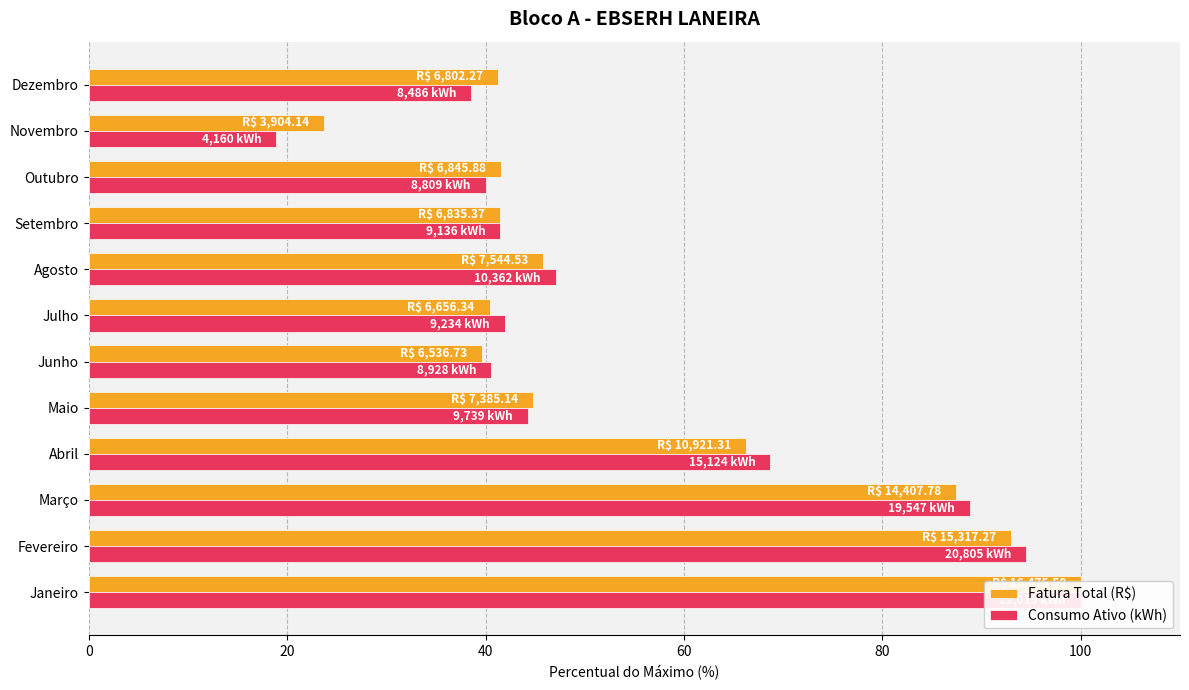

Is the value of Consumo Ativo (kWh) at Abril greater than the value of Fatura Total (R$) at Maio?

Yes